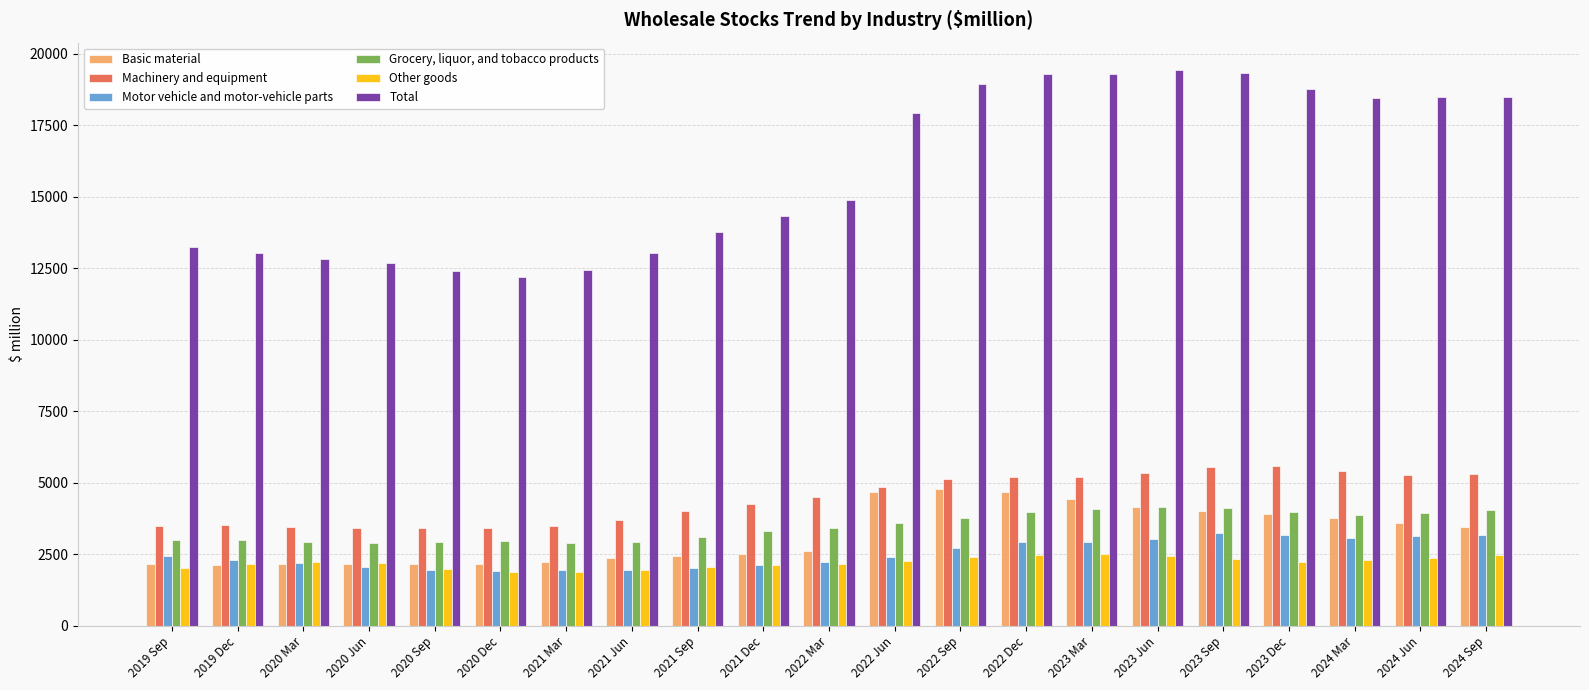

At how many categories does at least one series exceed 3055?

21